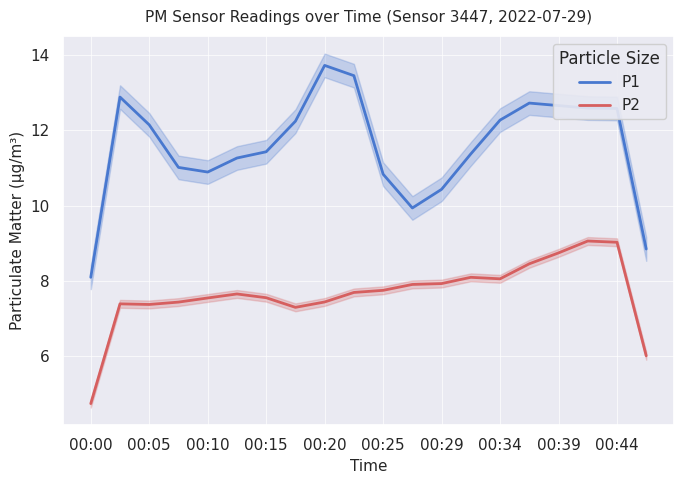

The P2 series shows 7.4 at 00:05. True or false?

True